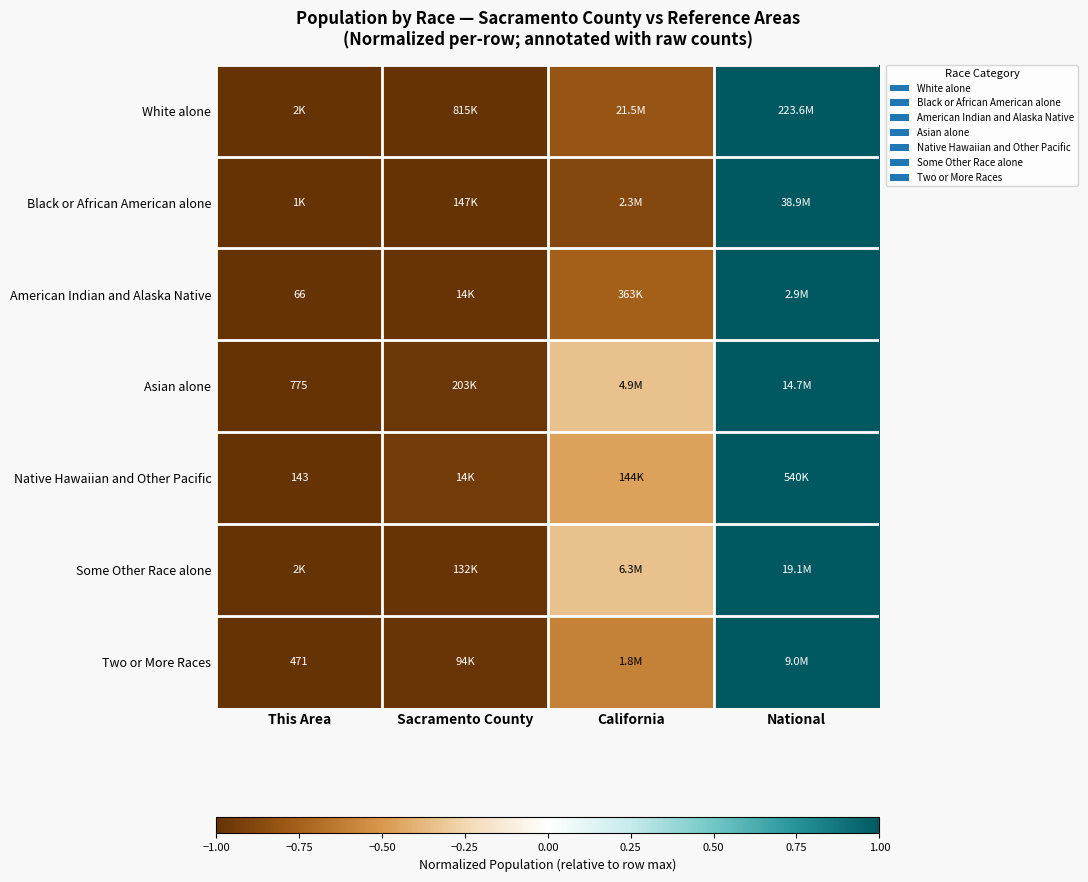

How many positive values does the Asian alone series have?

1